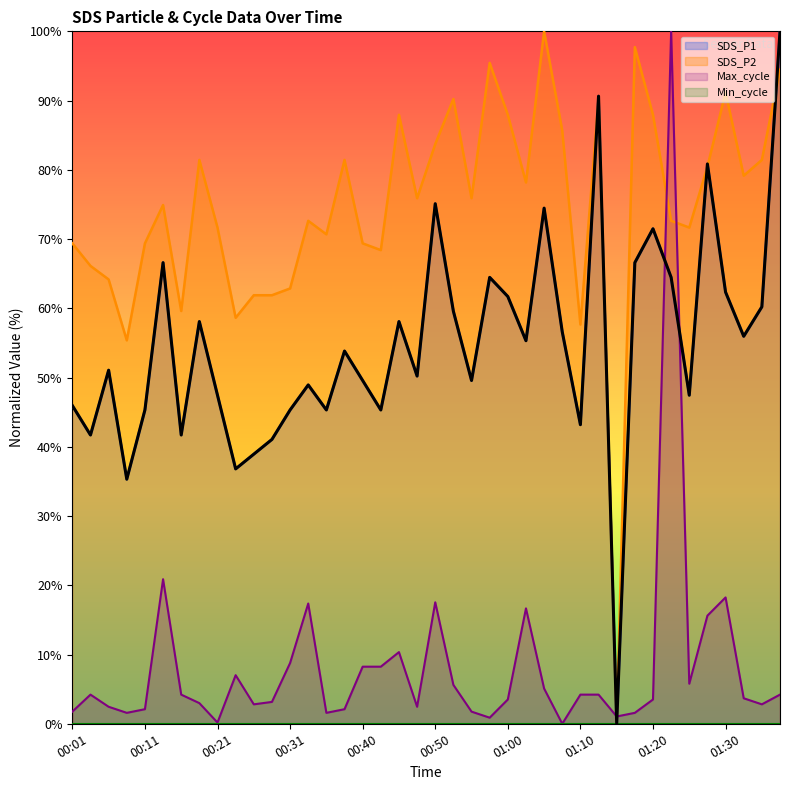

Count the number of data series in this chart.

4